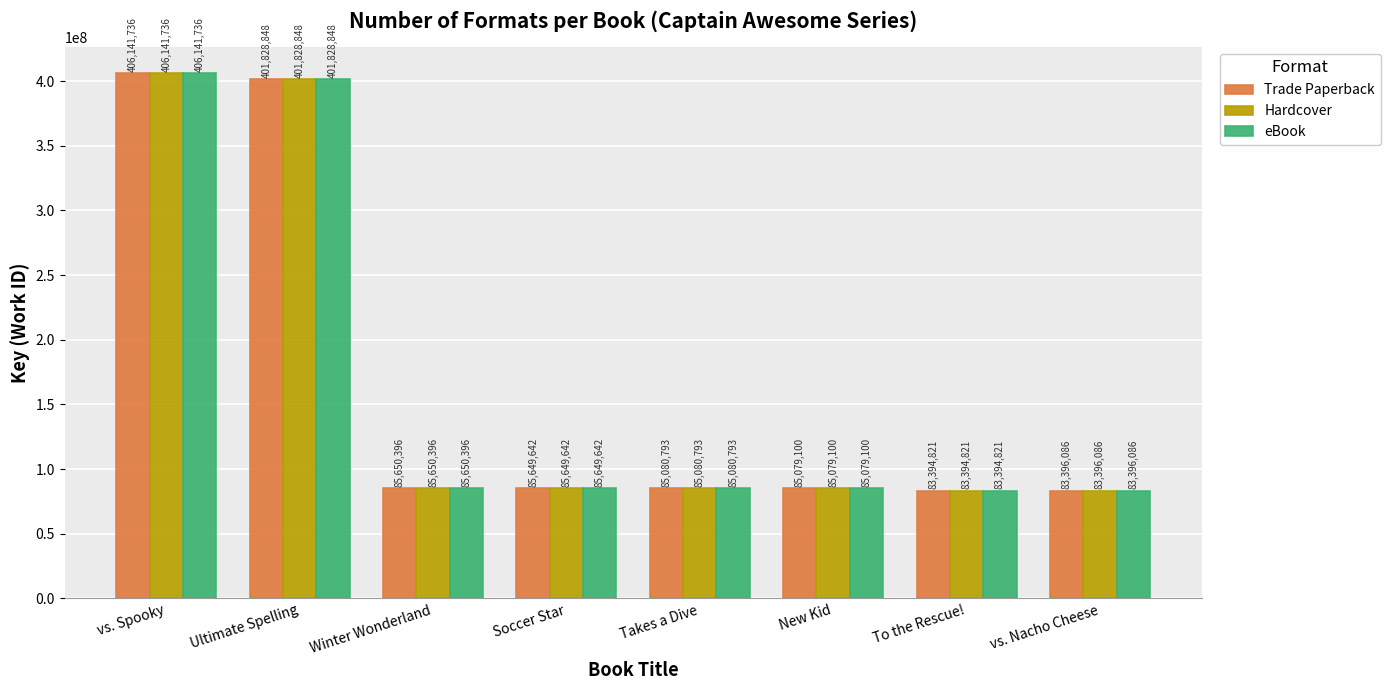

Which category has the highest value in the Trade Paperback series?

vs. Spooky